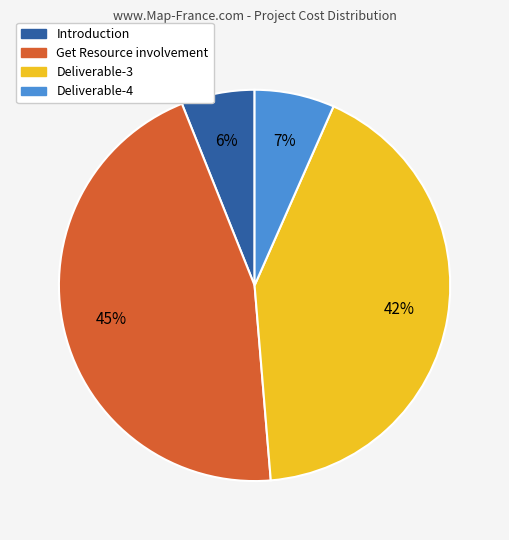

Combined, do Deliverable-3 and Deliverable-4 account for over 50%?

No